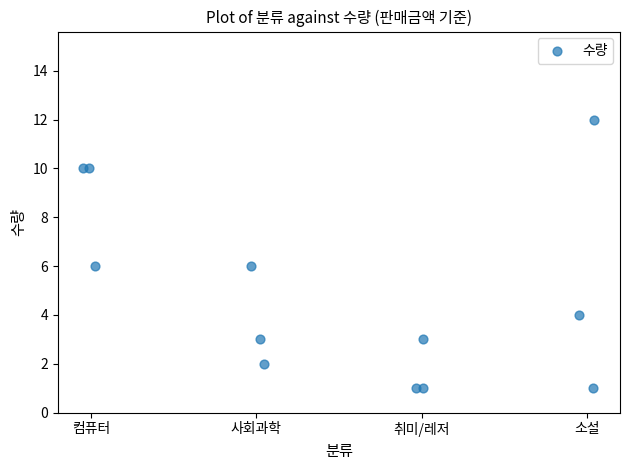

What is the range of Y values (max minus min)?

11